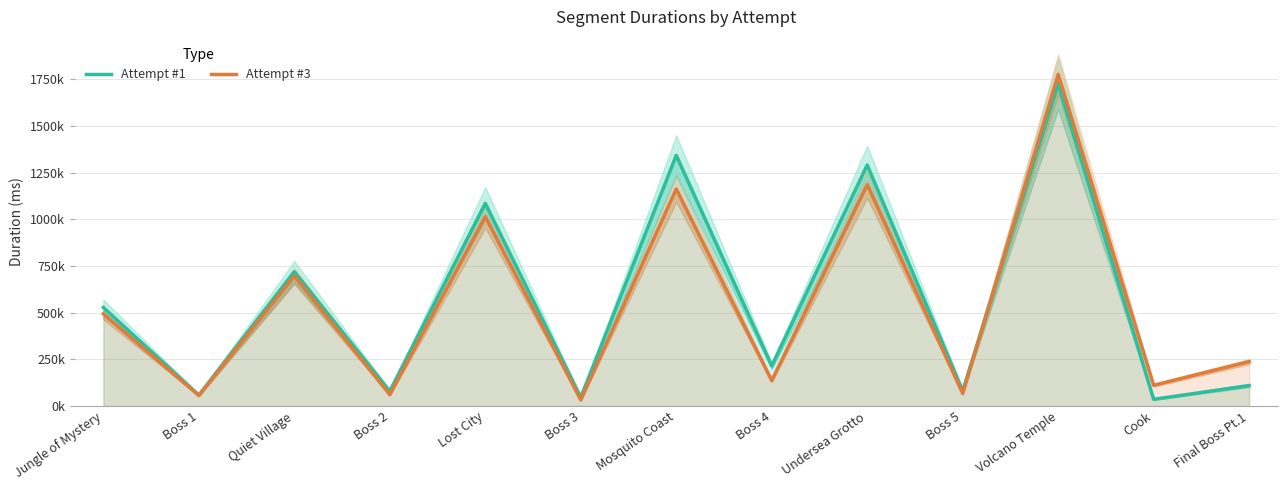

At which category does Attempt #1 reach its first local peak?

Quiet Village